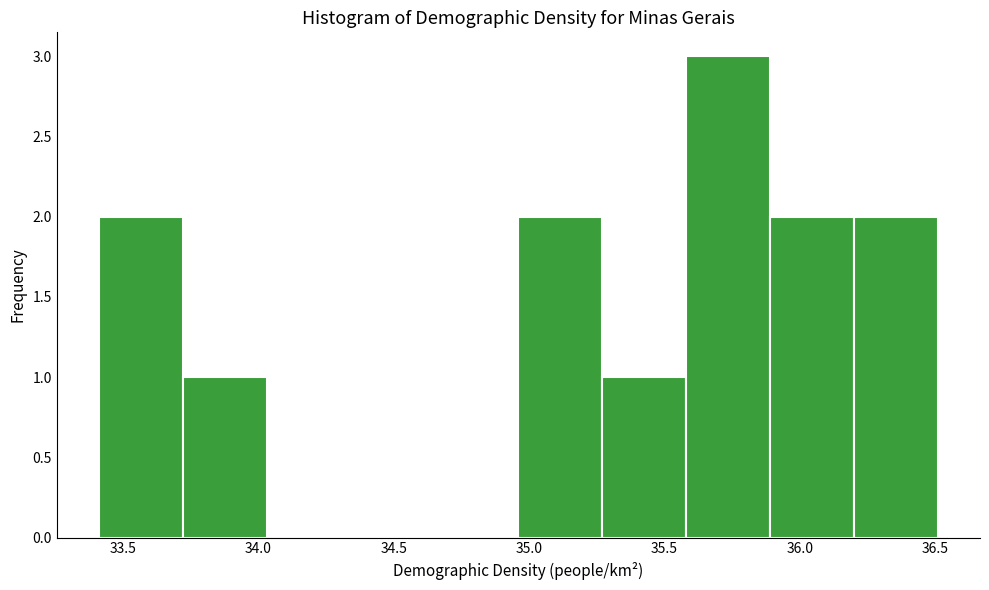

Reading left to right, list every bar in this chart as the range it spans on the x-axis followed by its height. Neither the bar edges nor the heights are printed on the chart, so give them approximately, as read against the axes.

33.41 to 33.72: 2
33.72 to 34.03: 1
34.03 to 34.34: 0
34.34 to 34.65: 0
34.65 to 34.96: 0
34.96 to 35.27: 2
35.27 to 35.58: 1
35.58 to 35.89: 3
35.89 to 36.20: 2
36.20 to 36.51: 2